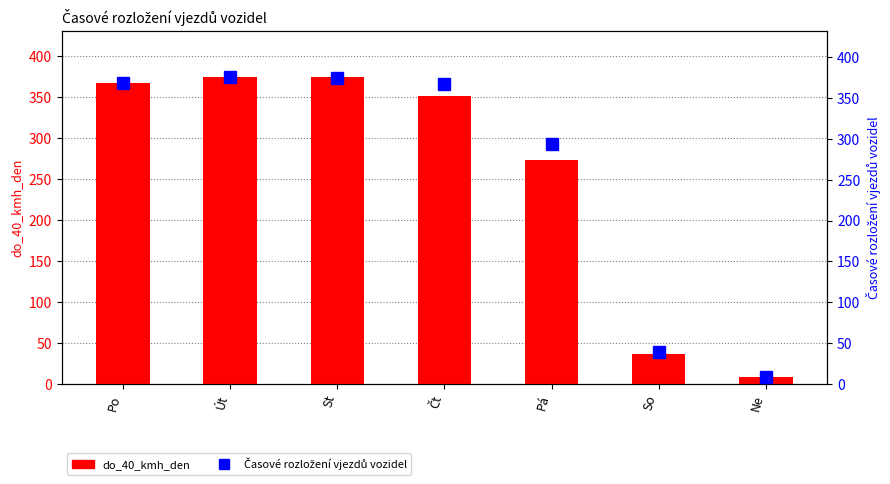

At which label does Časové rozložení vjezdů vozidel reach its peak?

Út